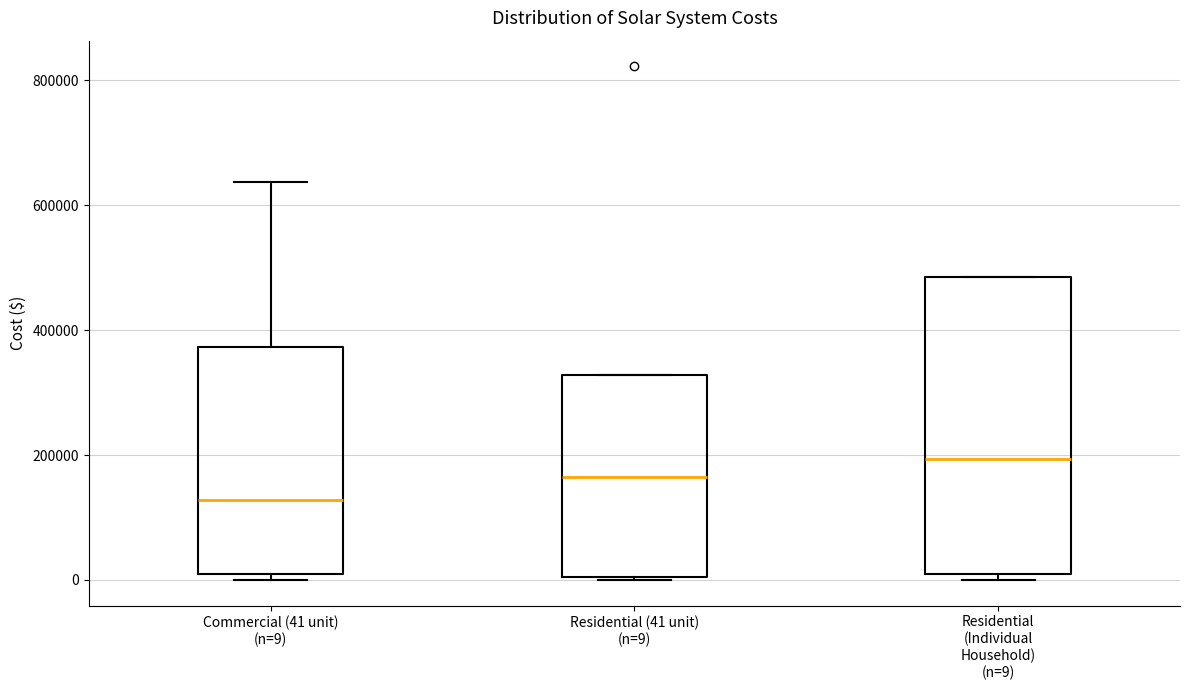

Which box's median line is the lowest?

Commercial (41 unit) (n=9)